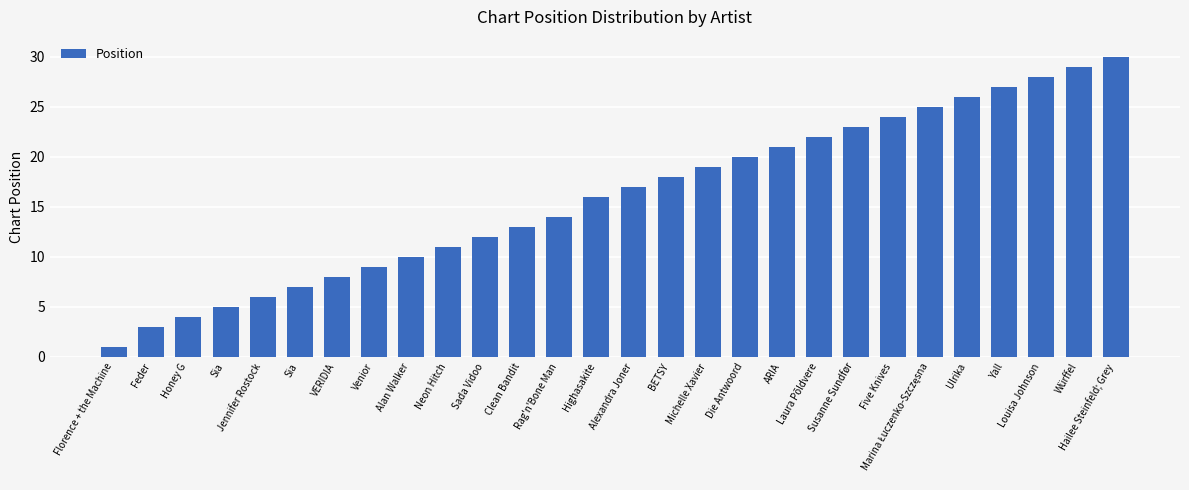

How many distinct data groups are displayed?

1